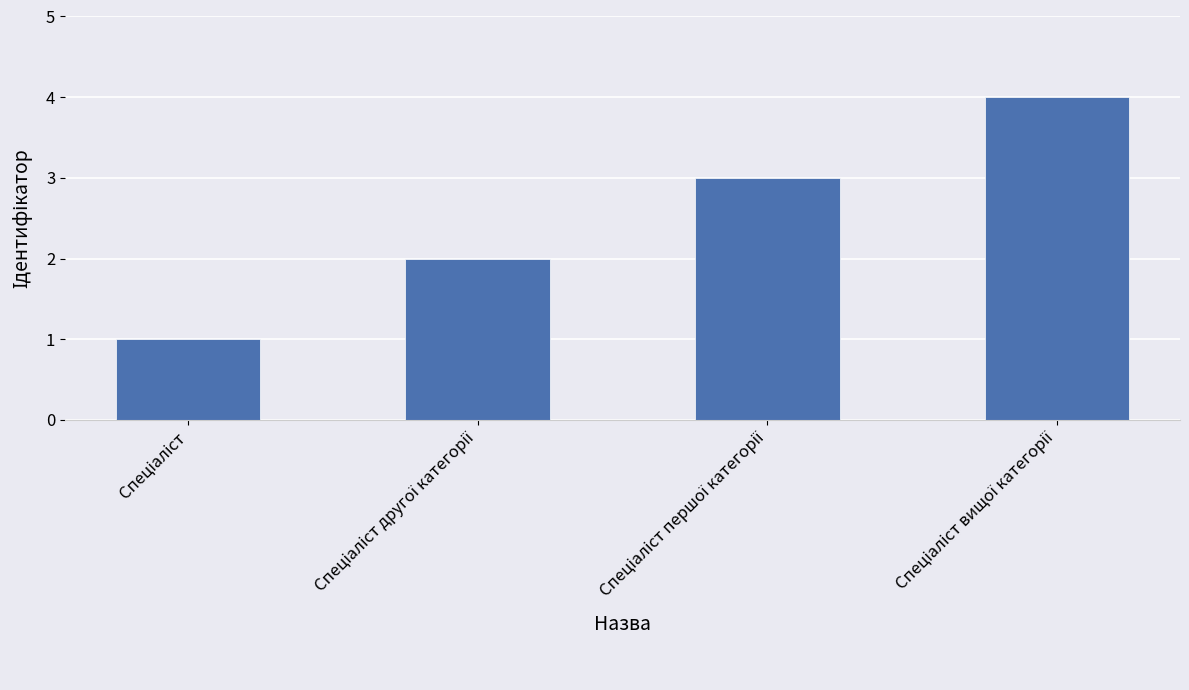

What is the maximum value shown in the chart?

4